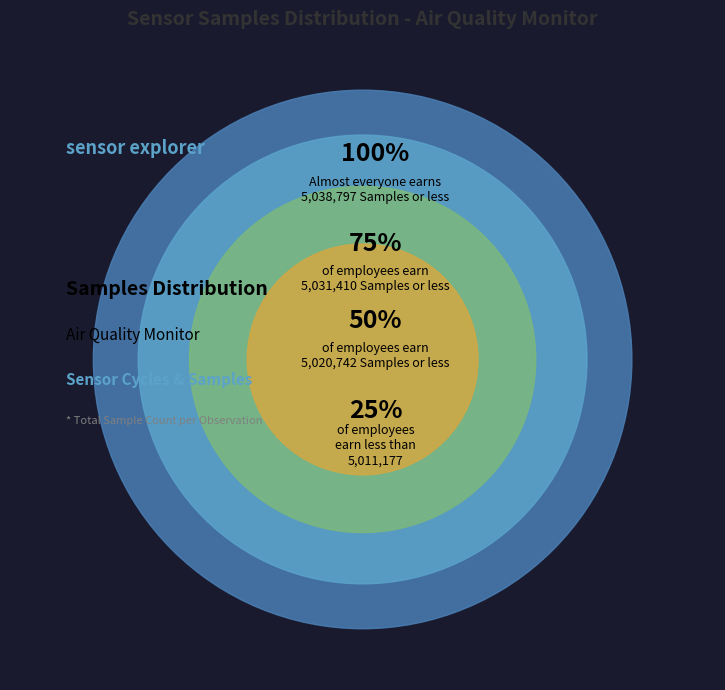

The 28 slice represents 1% of the pie. True or false?

False